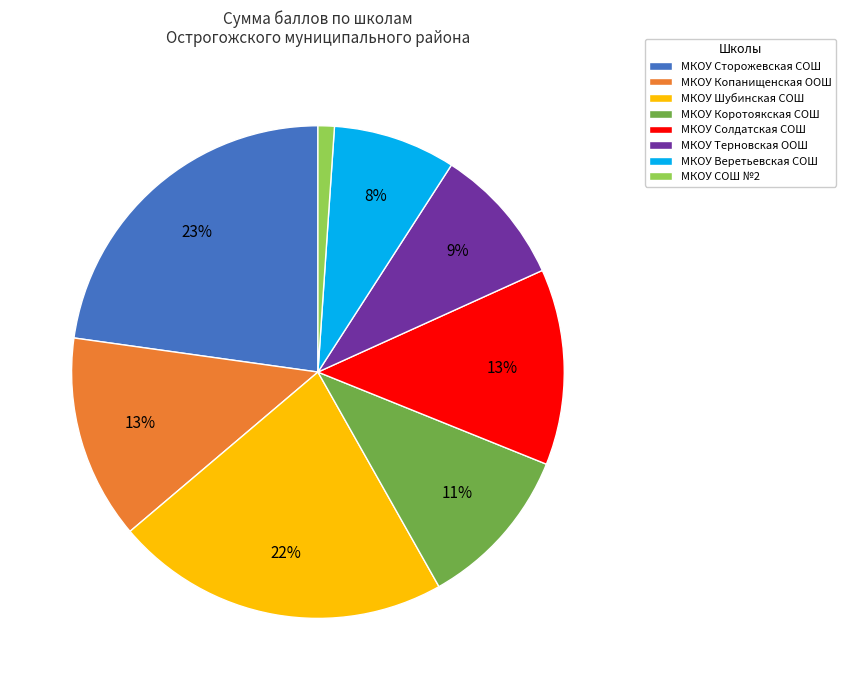

To the nearest percent, what portion does МКОУ Терновская ООШ represent?

9%